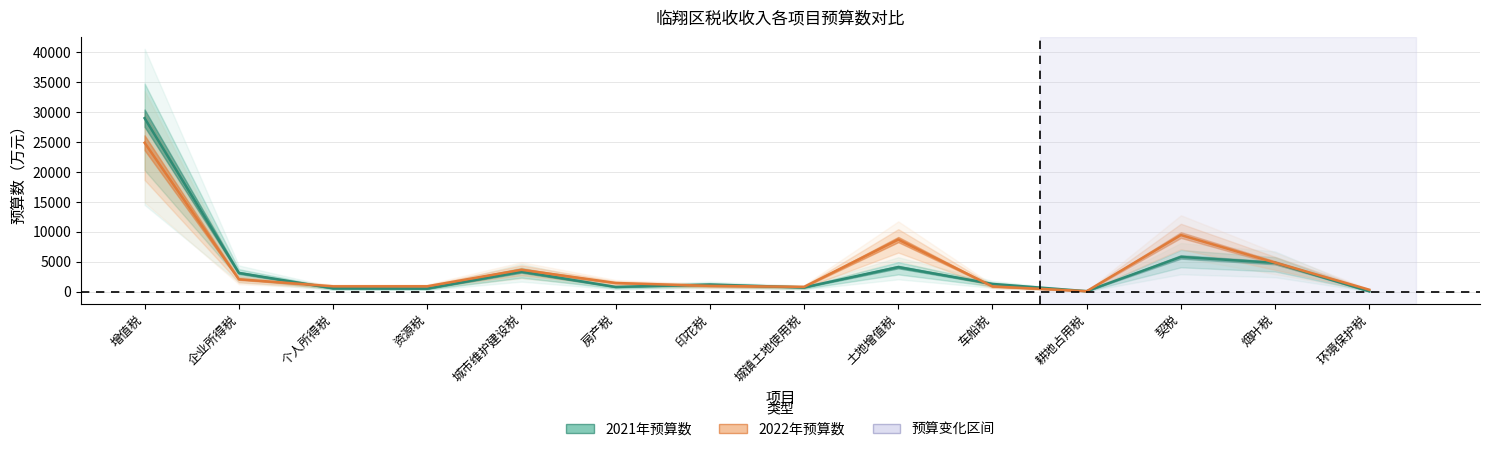

What is the value of the 2021年预算数 point at the 13th from the left?

4800